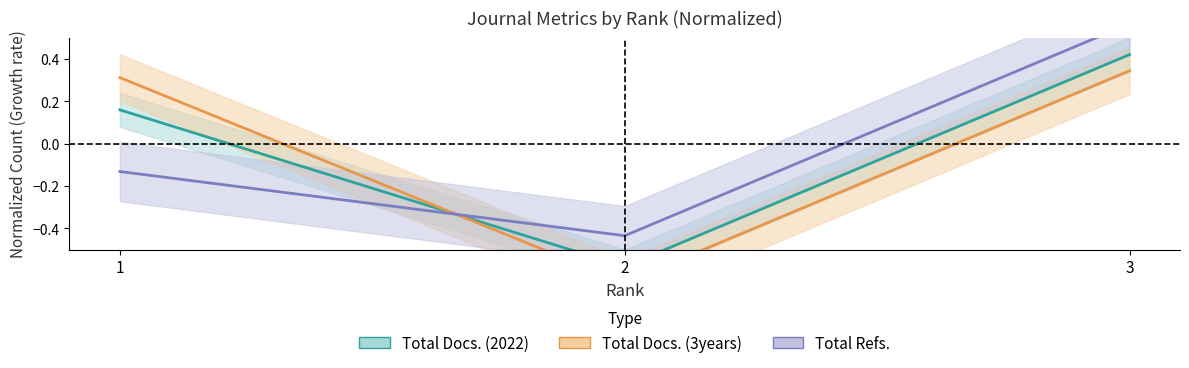

How many values in Total Refs. are below zero?

2